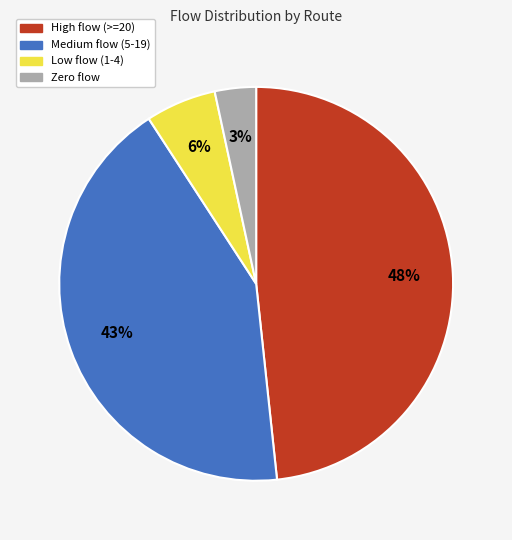

Is there a majority slice in this chart?

No